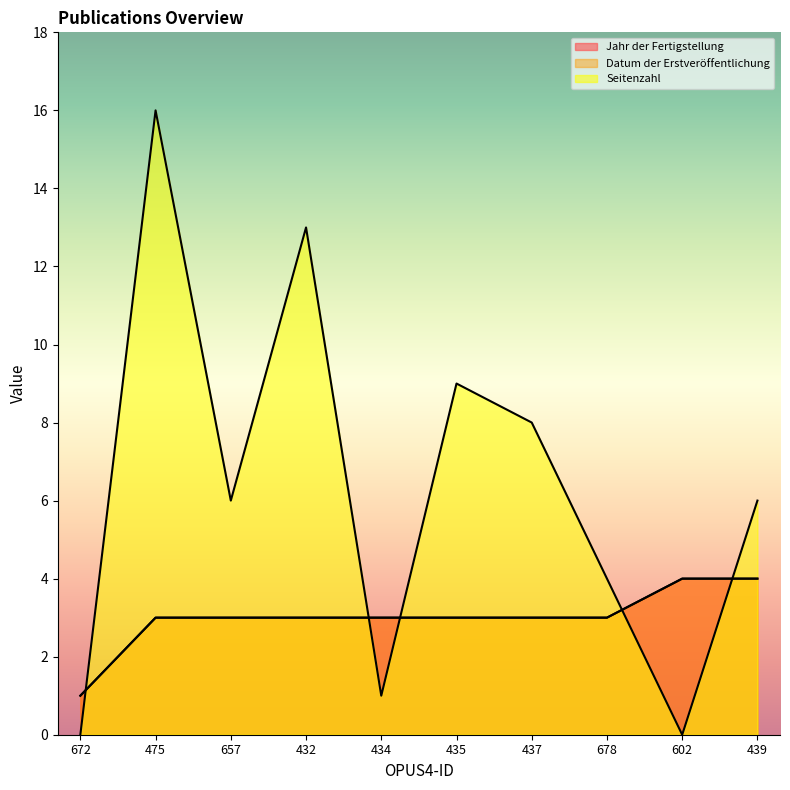

What is the difference between the highest and lowest values at 475?

13